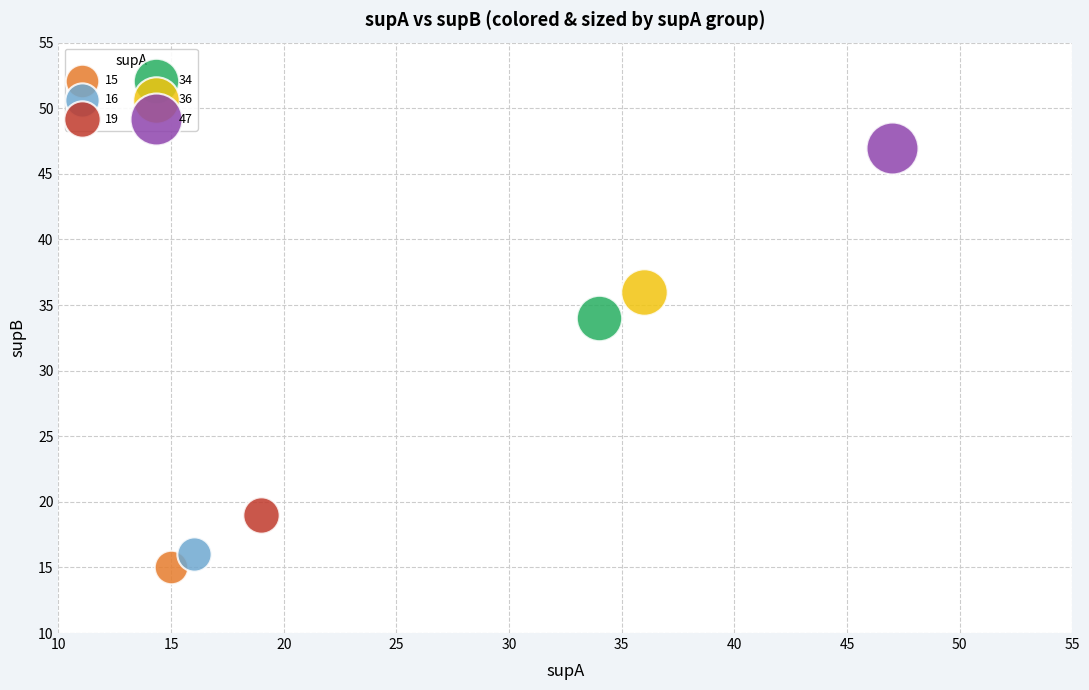

What are all the series names shown in the legend?

15, 16, 19, 34, 36, 47